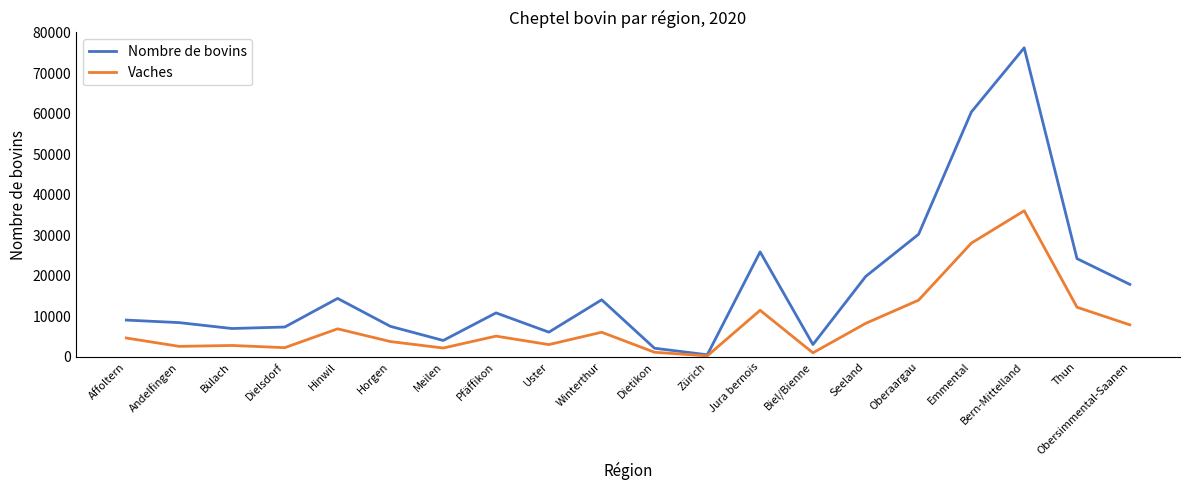

Which series has the largest total across all categories?

Nombre de bovins